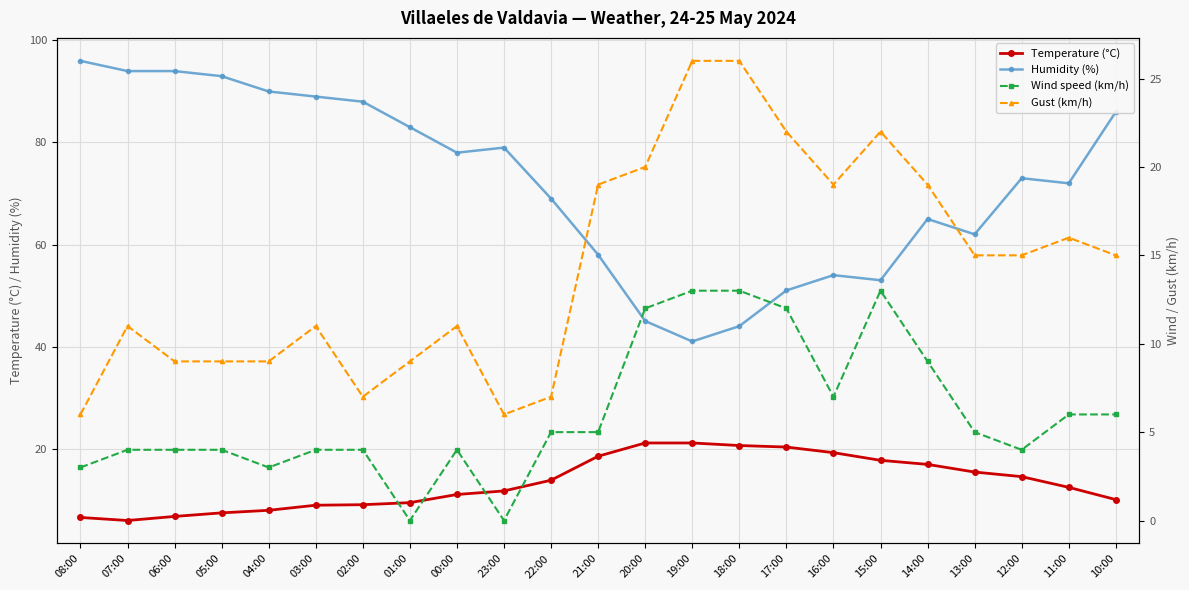

Is the value of Humidity (%) at 22:00 greater than the value of Gust (km/h) at 21:00?

Yes